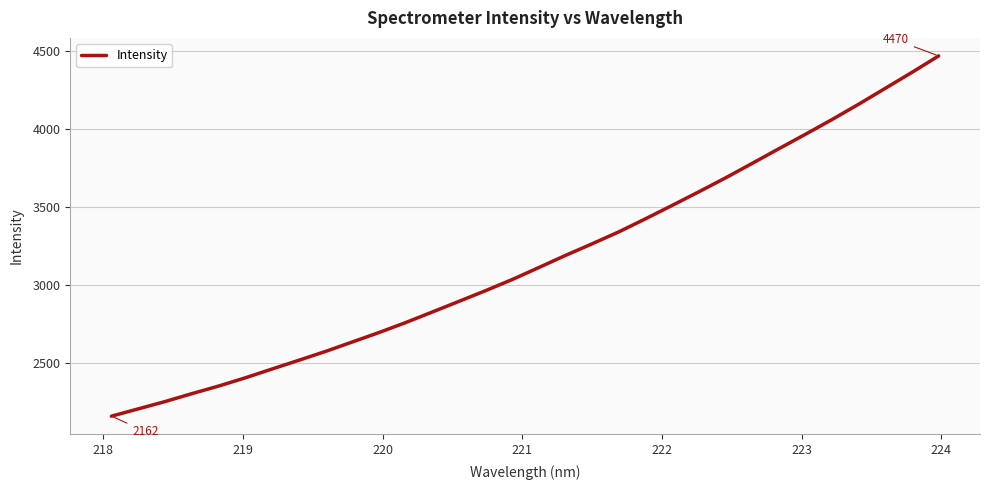

What is the maximum value shown in the chart?

4469.8